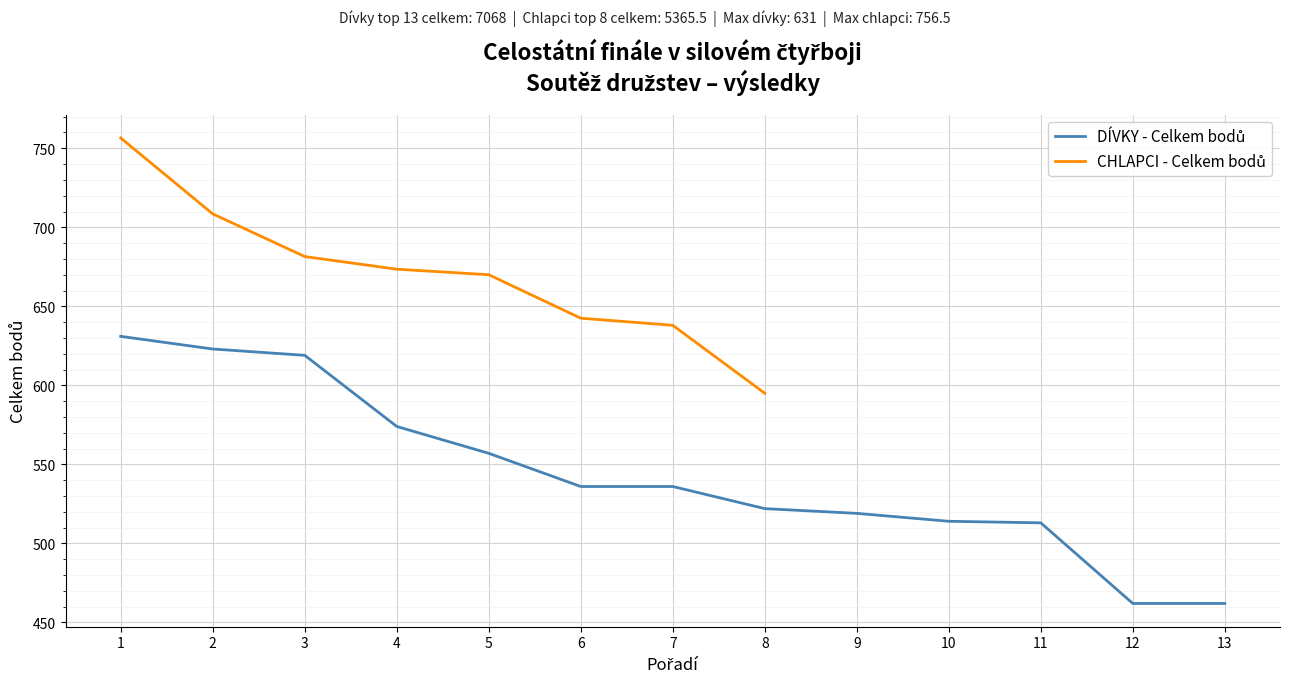

True or false: the data shows 952 at 1.

False